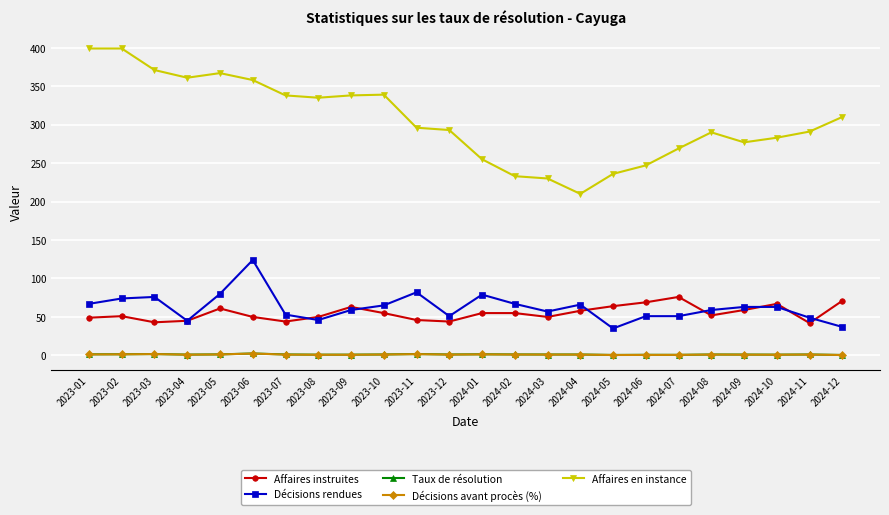

True or false: Décisions rendues has more than 1 points higher than both neighbors.

True